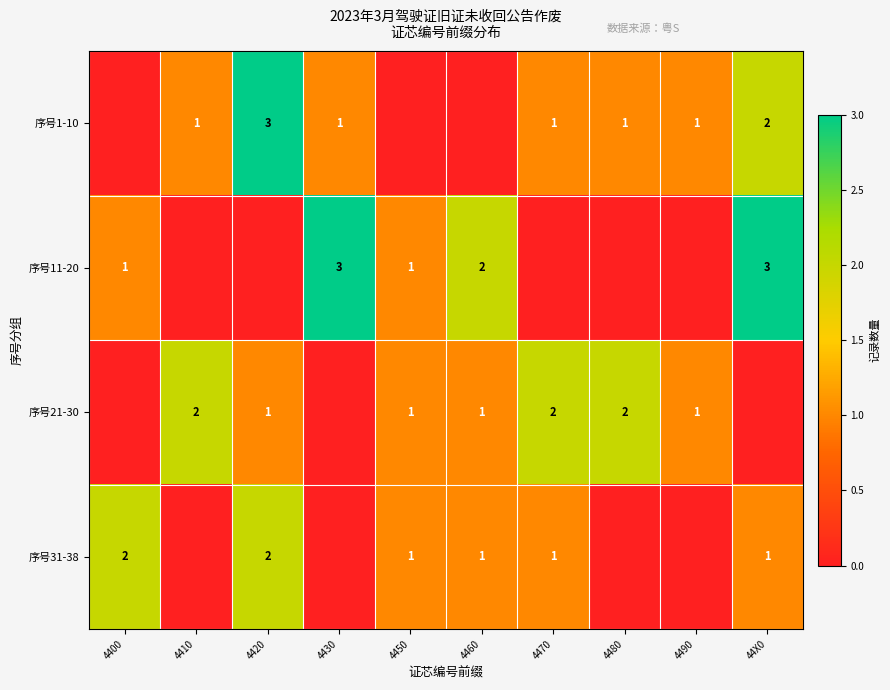

Count the row_1 values in the range 0 to 2.

8